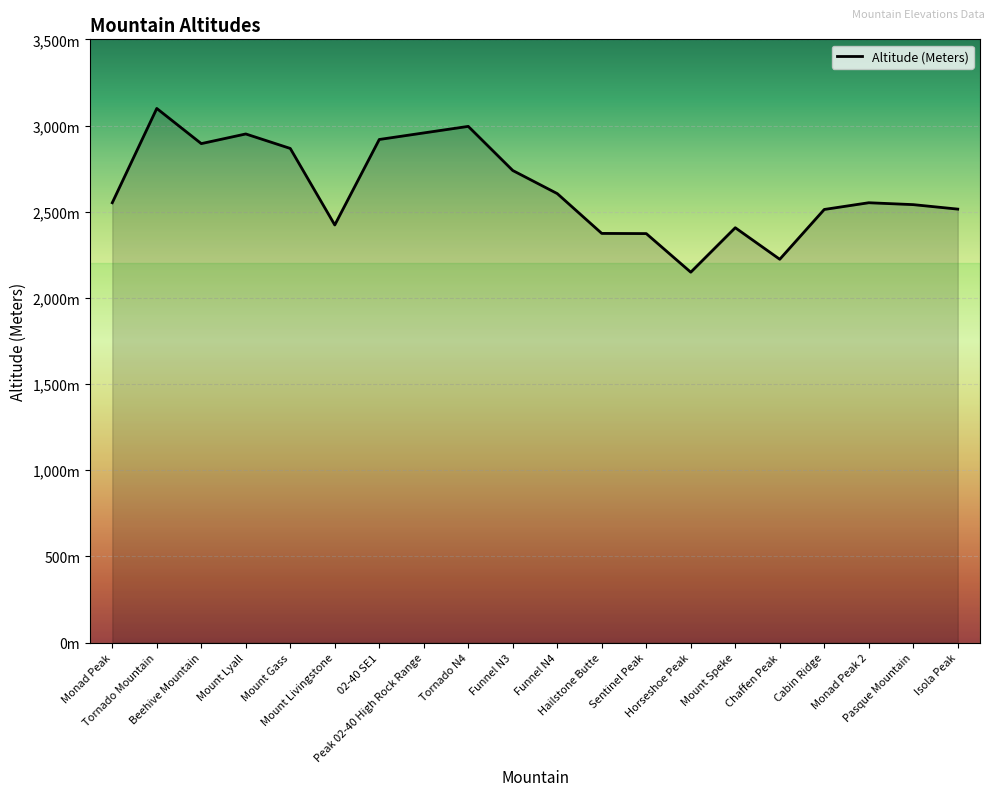

Is this an area chart (filled region under the line)?

Yes